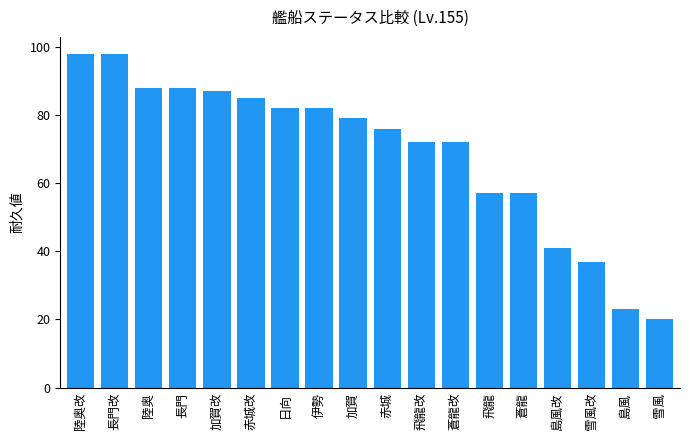

What value does the data have at 陸奥改, to the nearest 5?

100